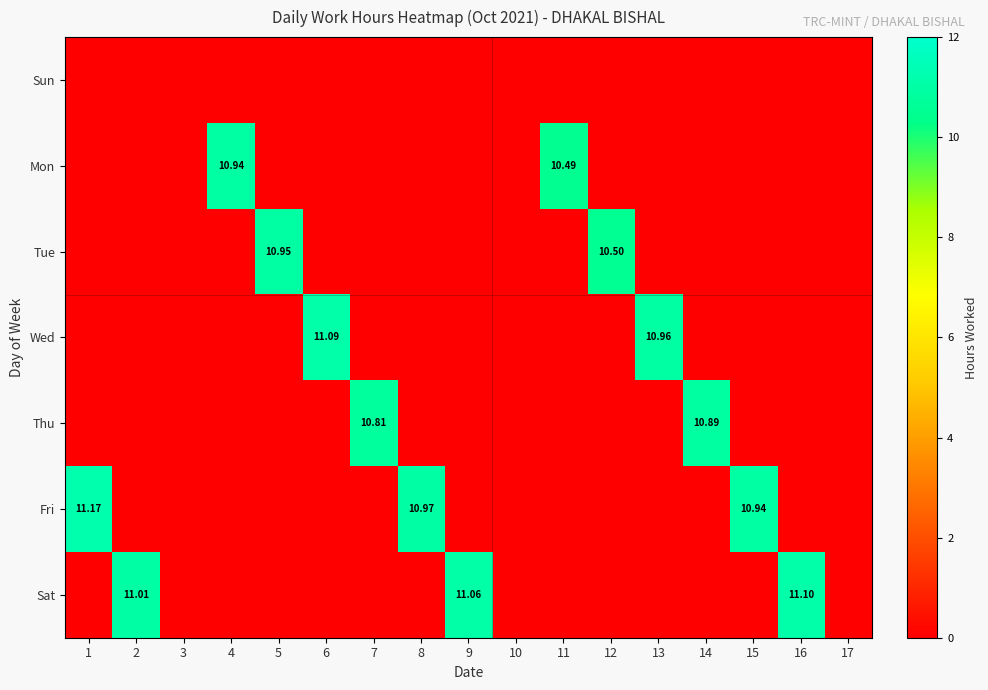

Rank the categories by Mon value from lowest to highest.

1, 2, 3, 5, 6, 7, 8, 9, 10, 12, 13, 14, 15, 16, 17, 11, 4